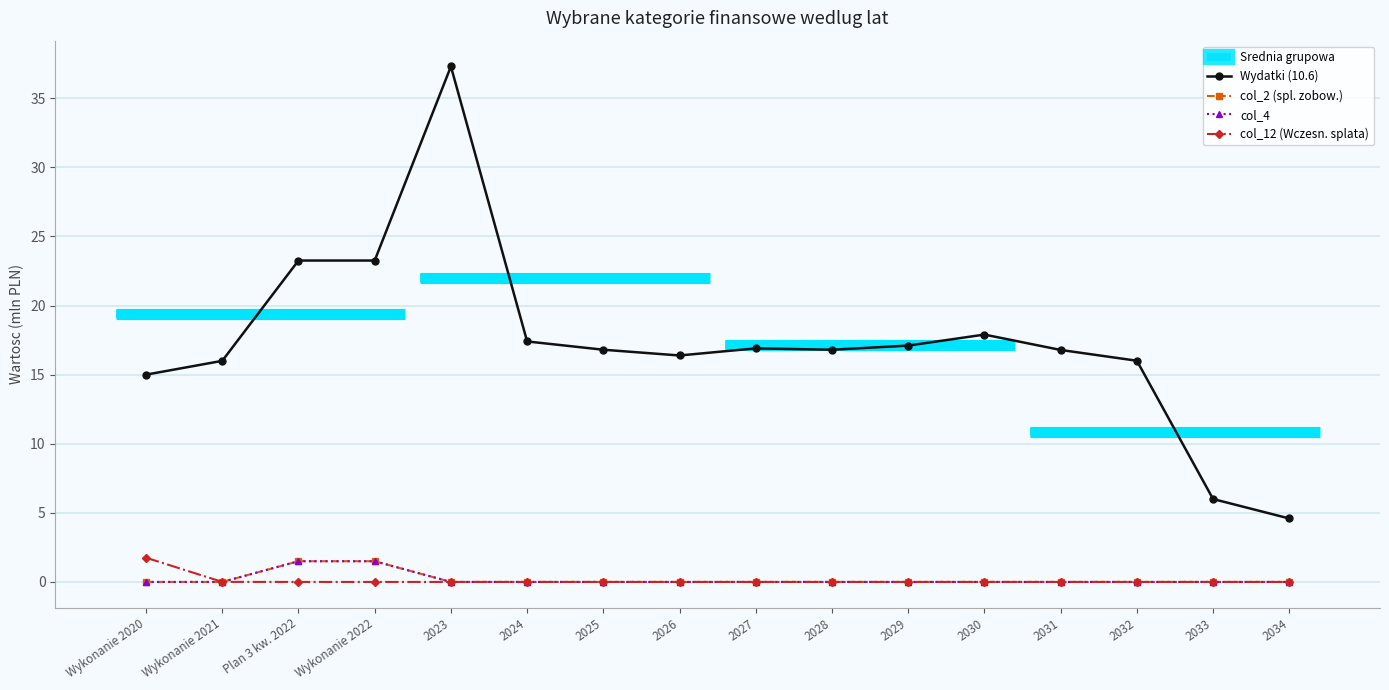

What position from the right is Plan 3 kw. 2022?

14